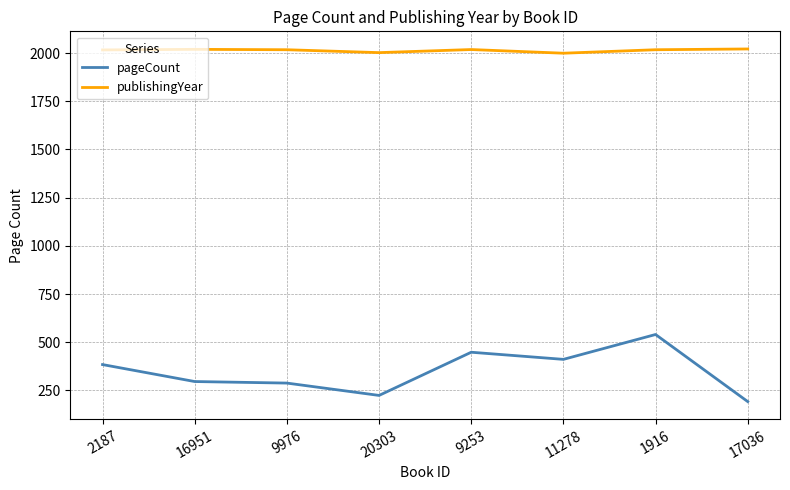

True or false: publishingYear and pageCount intersect in this chart.

False